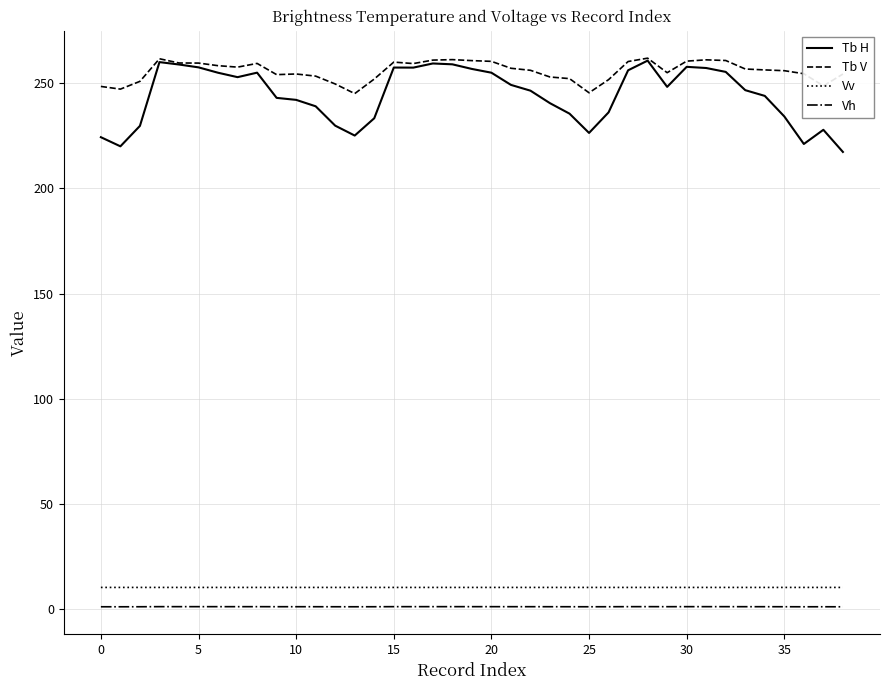

What is the highest value of the Tb V series?

262.0